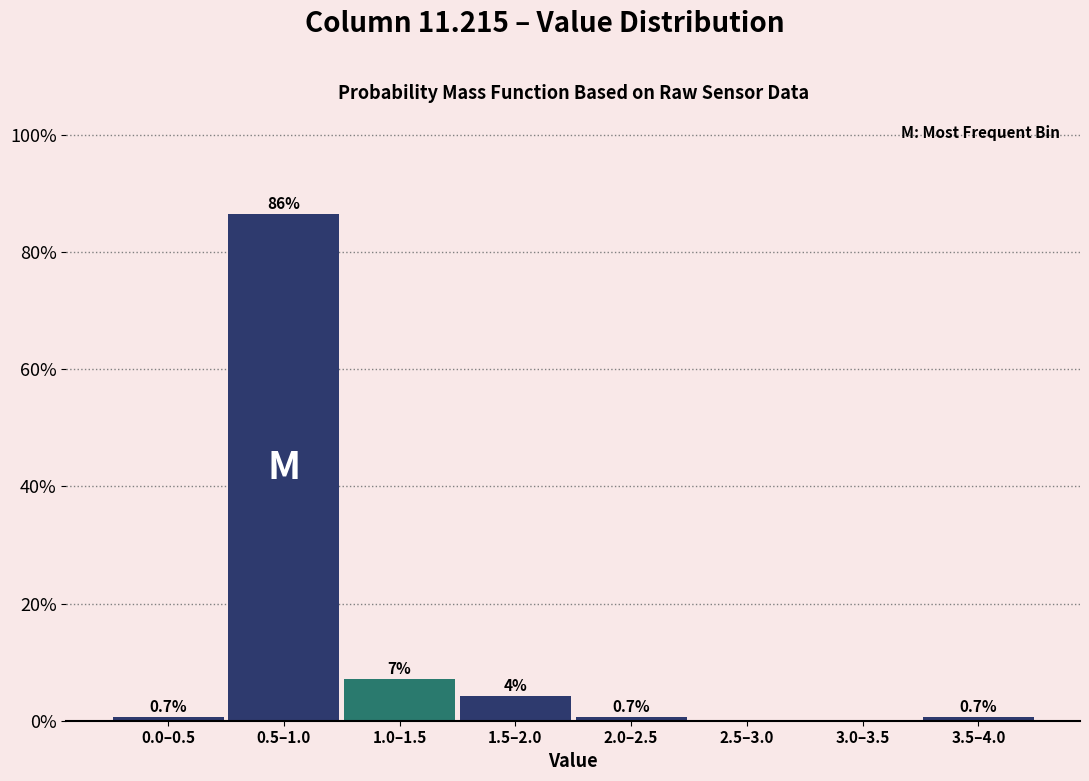

Read the value at 0.0–0.5.

0.7